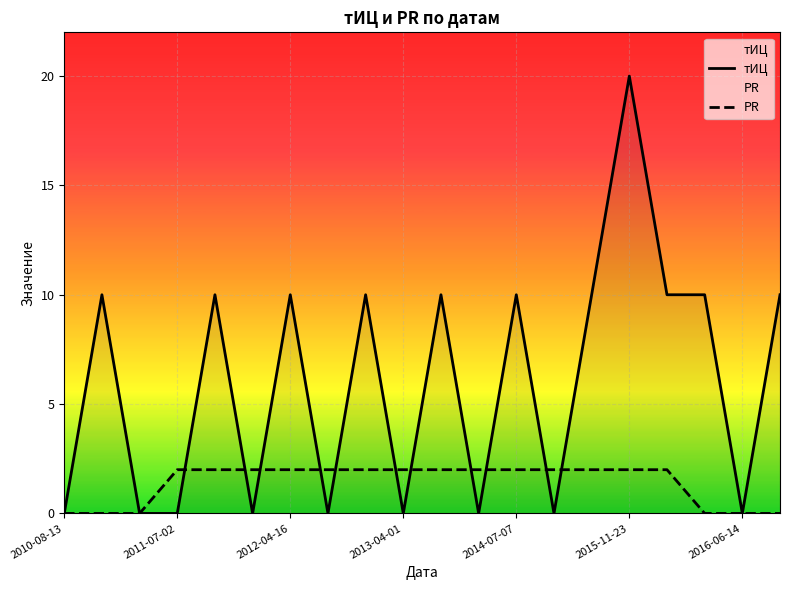

At how many categories does at least one series exceed 1?

17